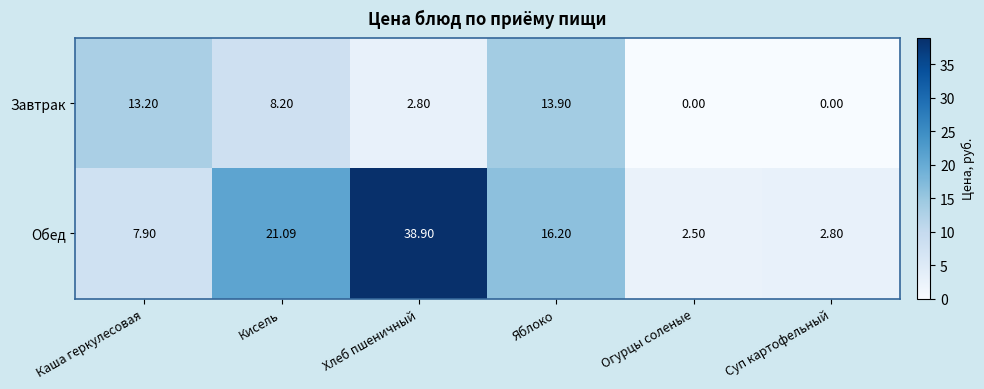

Rank the series at Кисель from highest to lowest value.

Обед, Завтрак